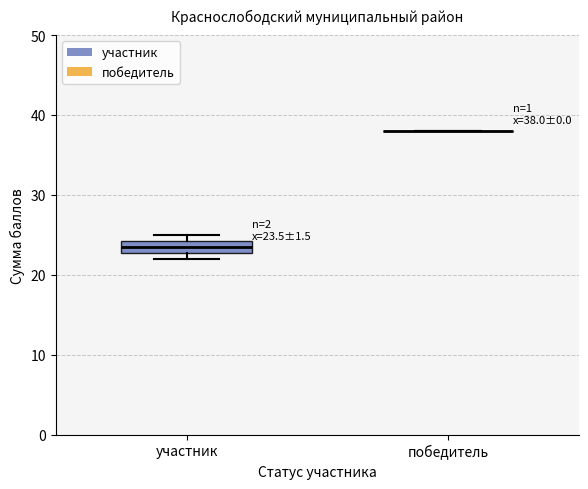

Which box is the tallest, from its lower edge to its upper edge?

участник